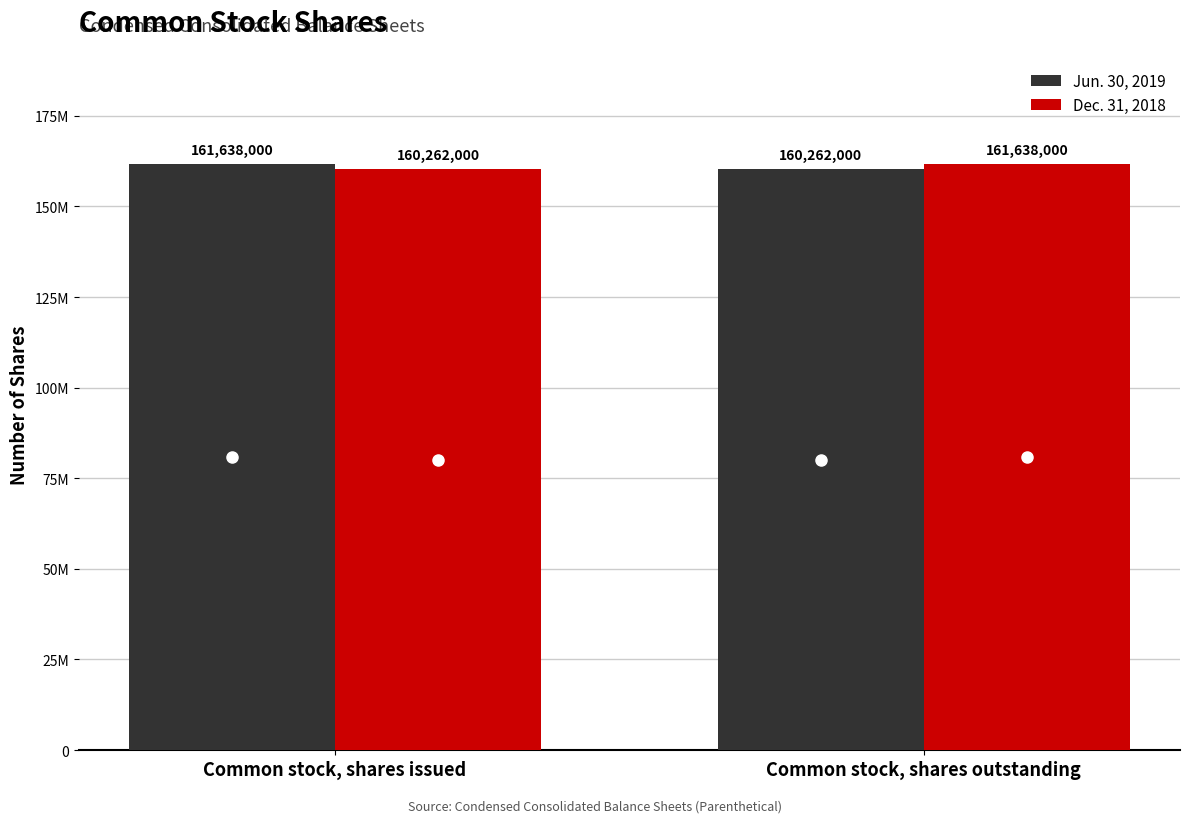

Does the chart contain any negative values?

No